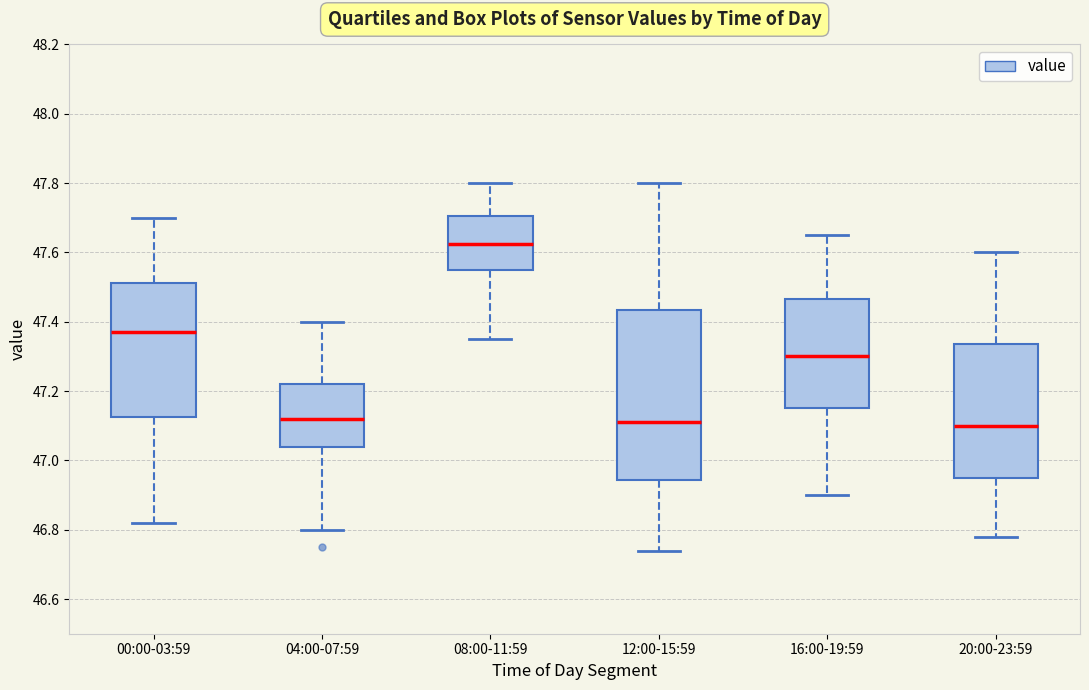

Which box has the highest median line?

08:00-11:59